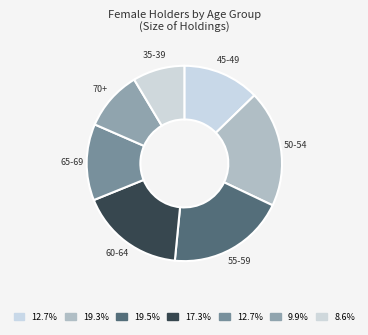

Do 70+ and 35-39 together represent more than half of the pie?

No